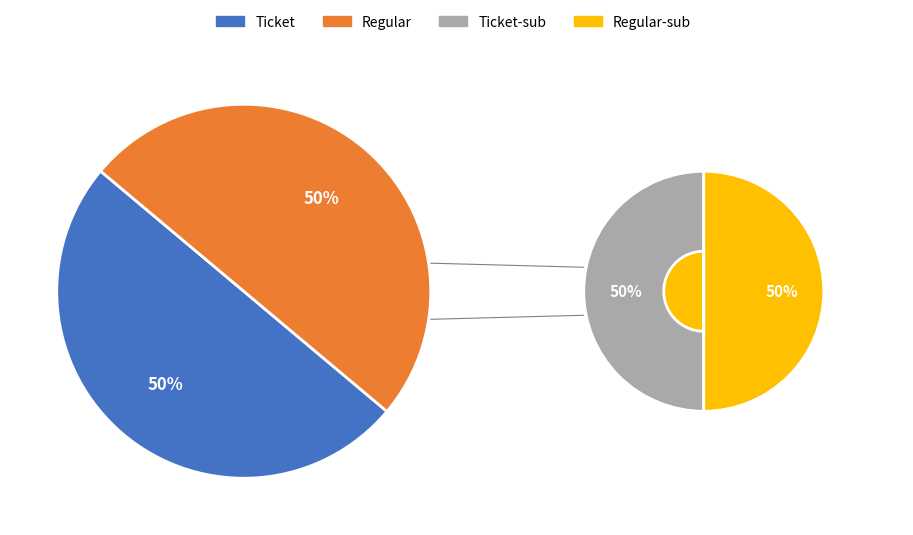

Count the number of slices in the pie.

2